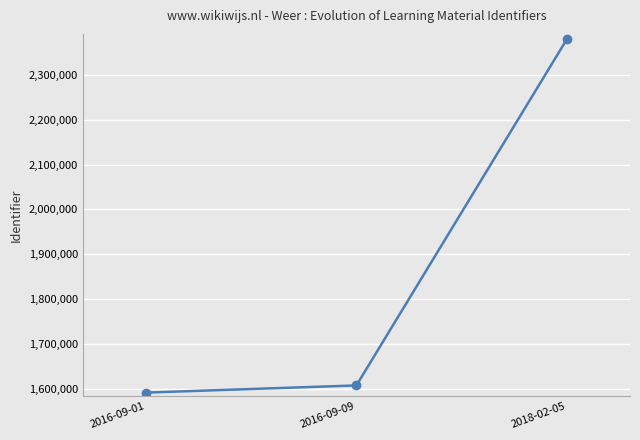

How many values are below 1607209?

1